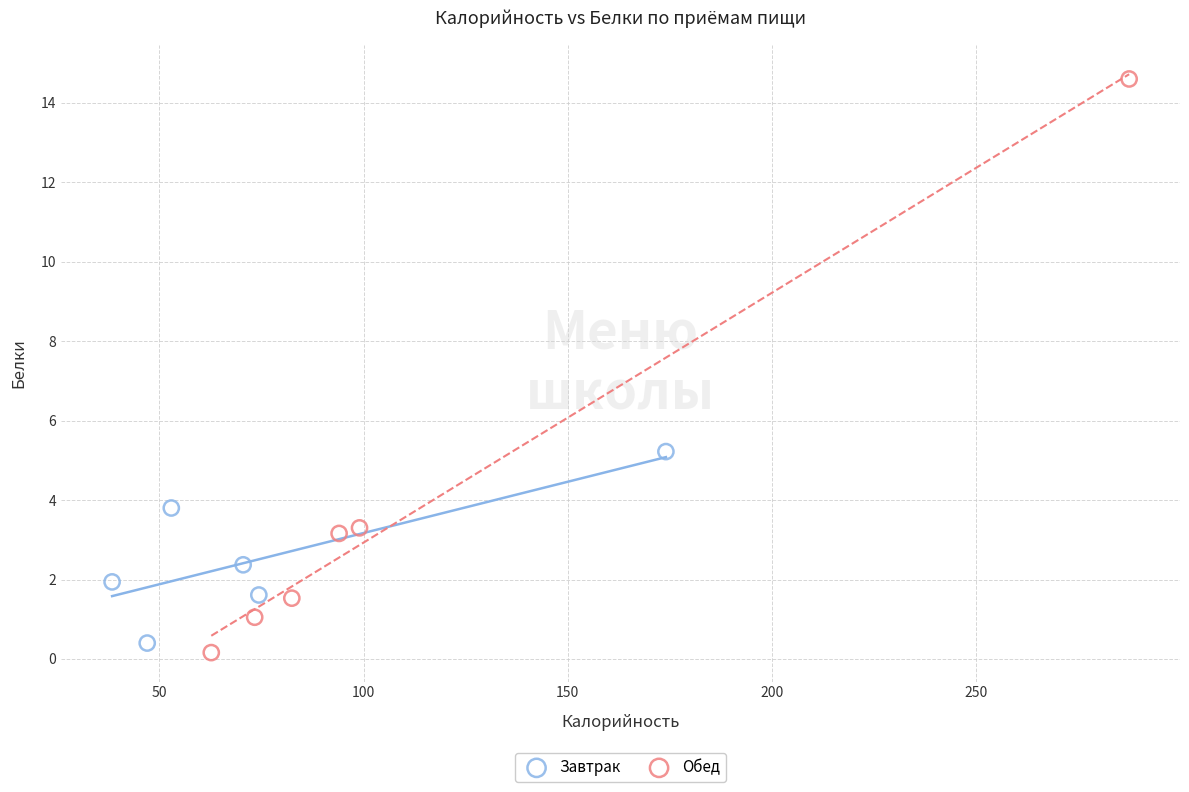

Which series has the widest spread of Y values?

Обед